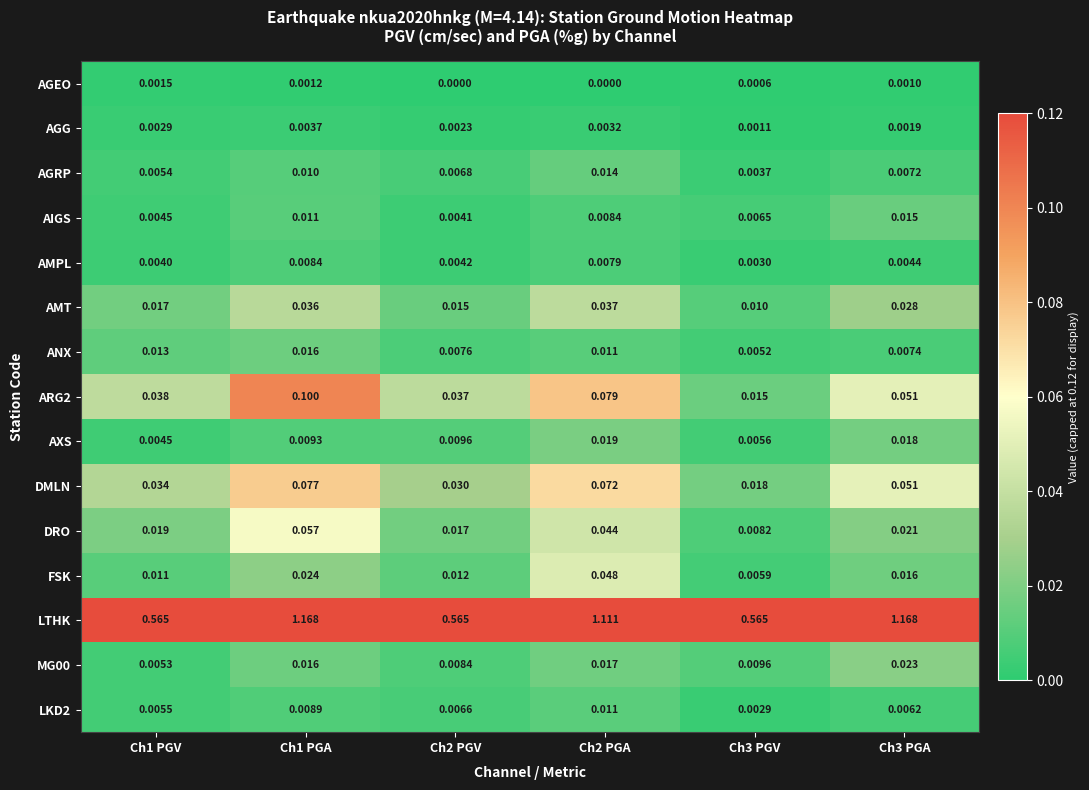

Is the value of AIGS at Ch1 PGV greater than the value of AGEO at Ch3 PGV?

Yes